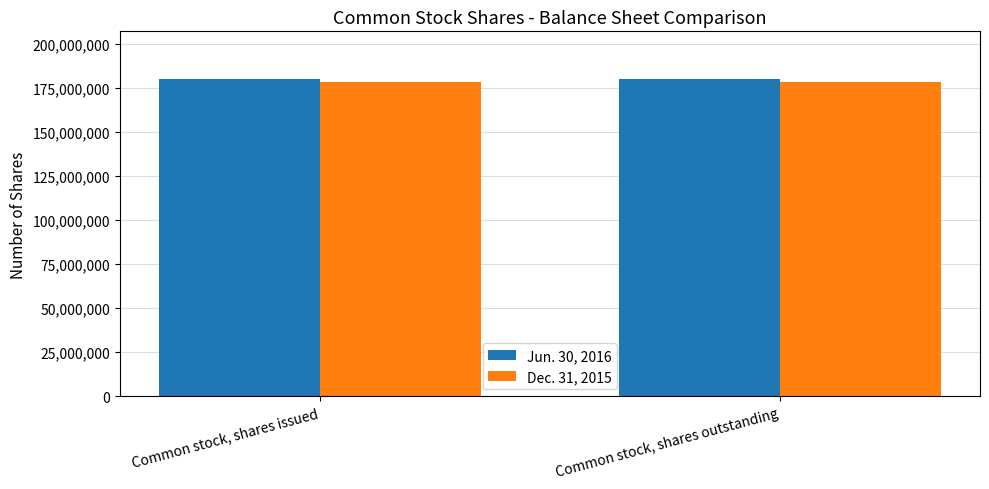

What is the maximum value shown in the chart?

179919389